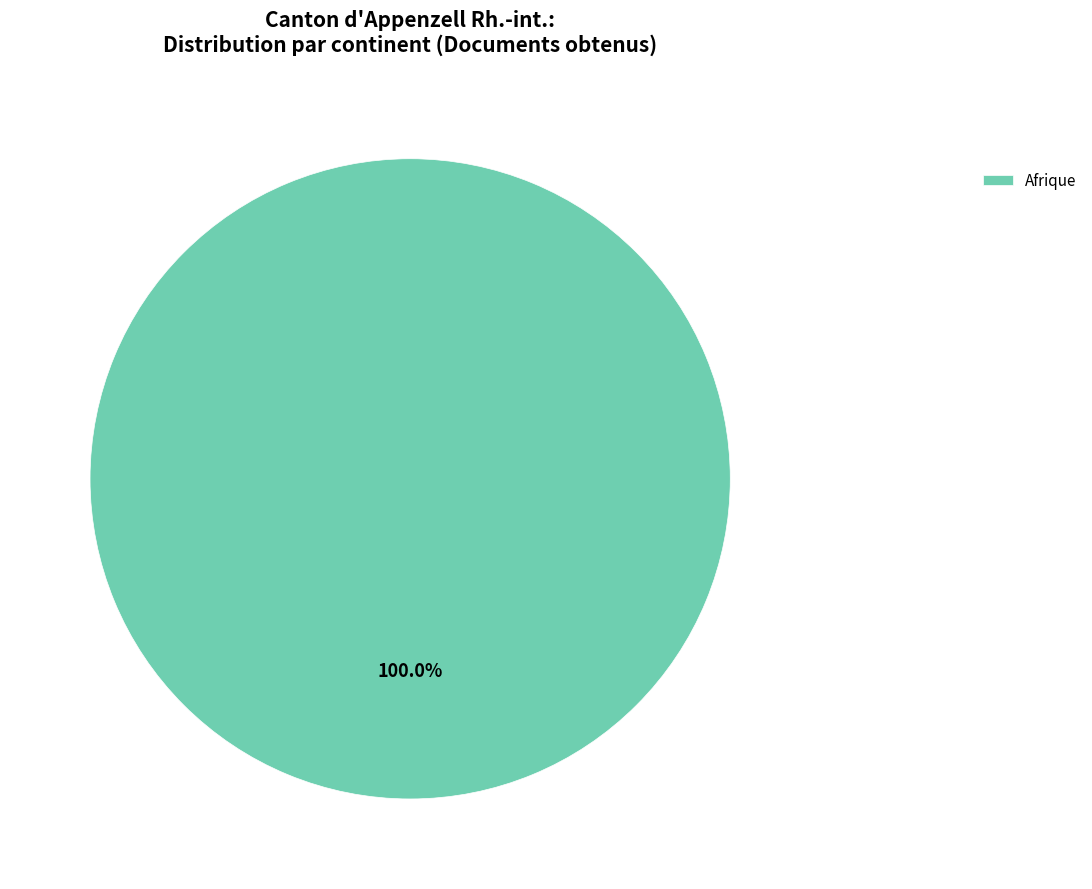

Rank the categories by value from highest to lowest.

Afrique